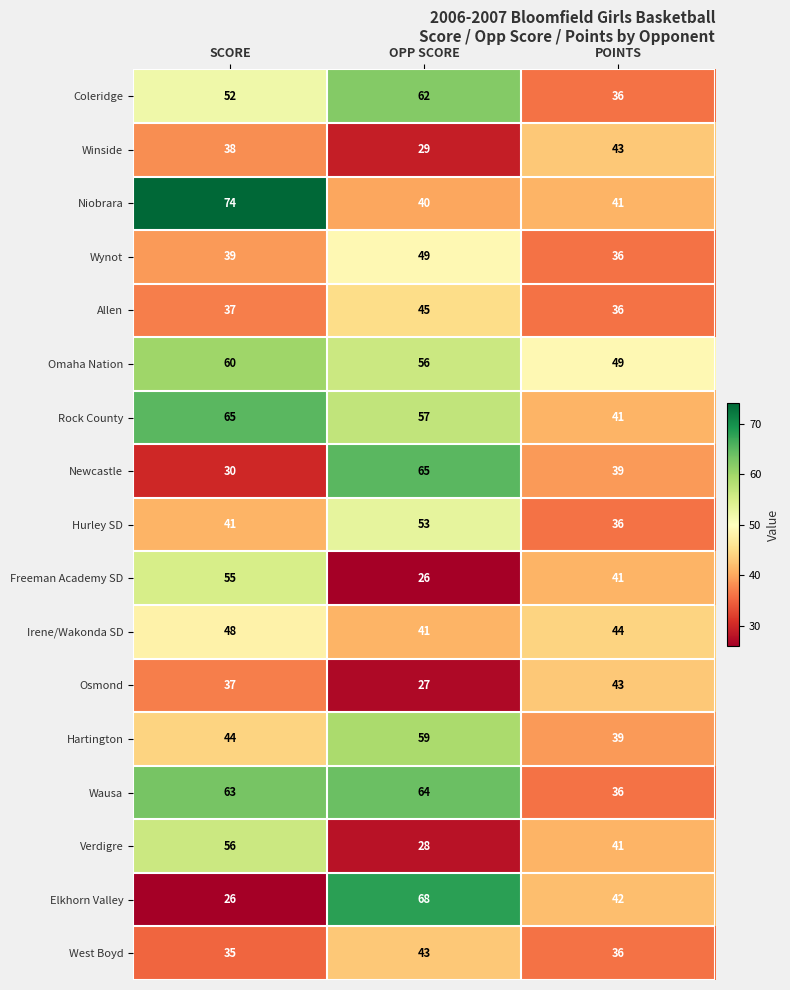

Which series changed the most between OPP SCORE and POINTS?

Wausa